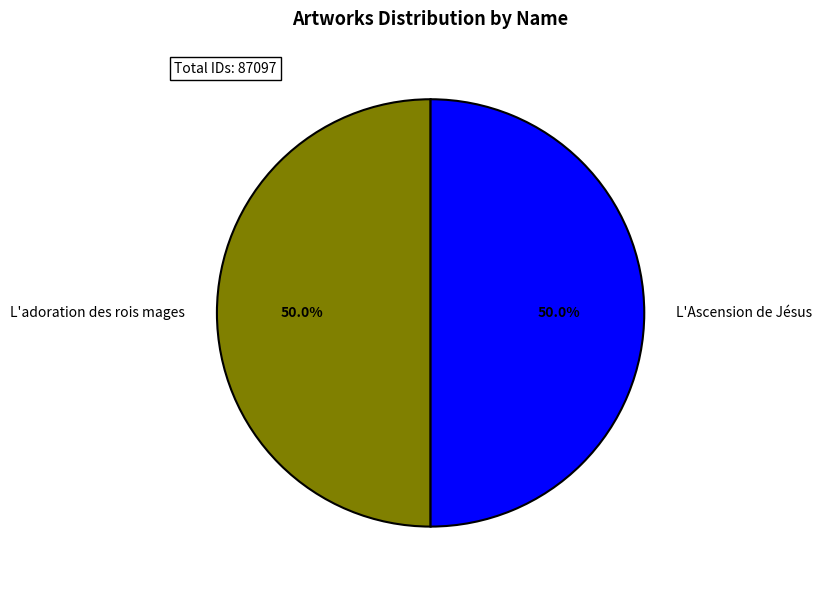

Combined, do L'adoration des rois mages and L'Ascension de Jésus account for over 50%?

Yes